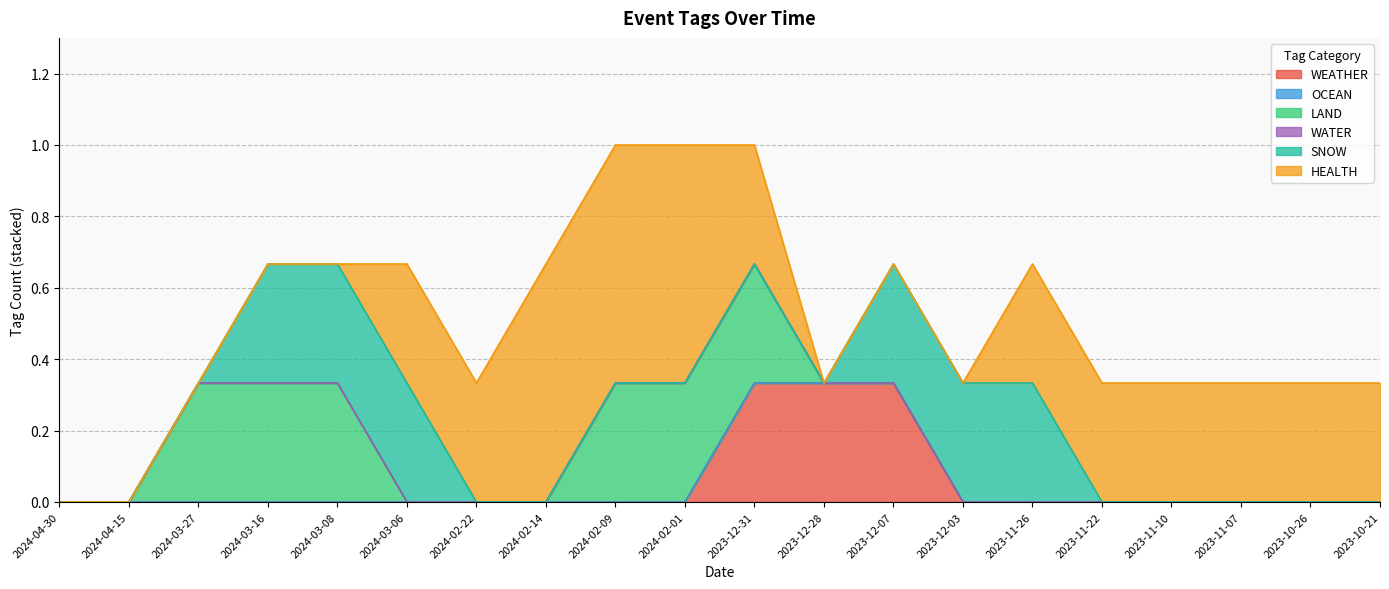

List the series in order of their peak value, lowest first.

OCEAN, WATER, WEATHER, LAND, SNOW, HEALTH